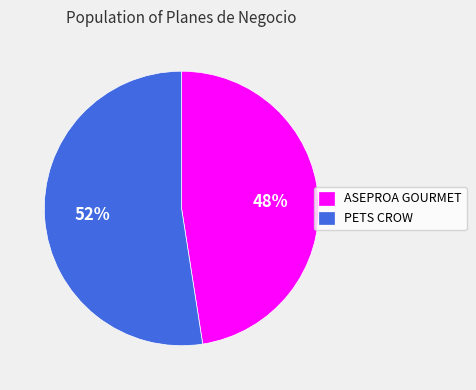

How many slices are in this pie chart?

2